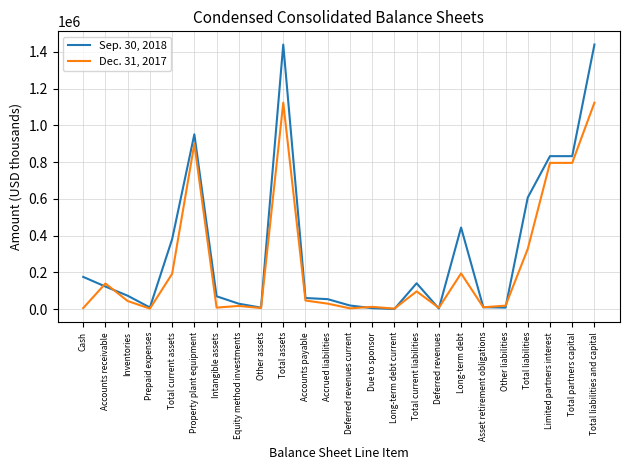

List the series in order of their peak value, highest first.

Sep. 30, 2018, Dec. 31, 2017